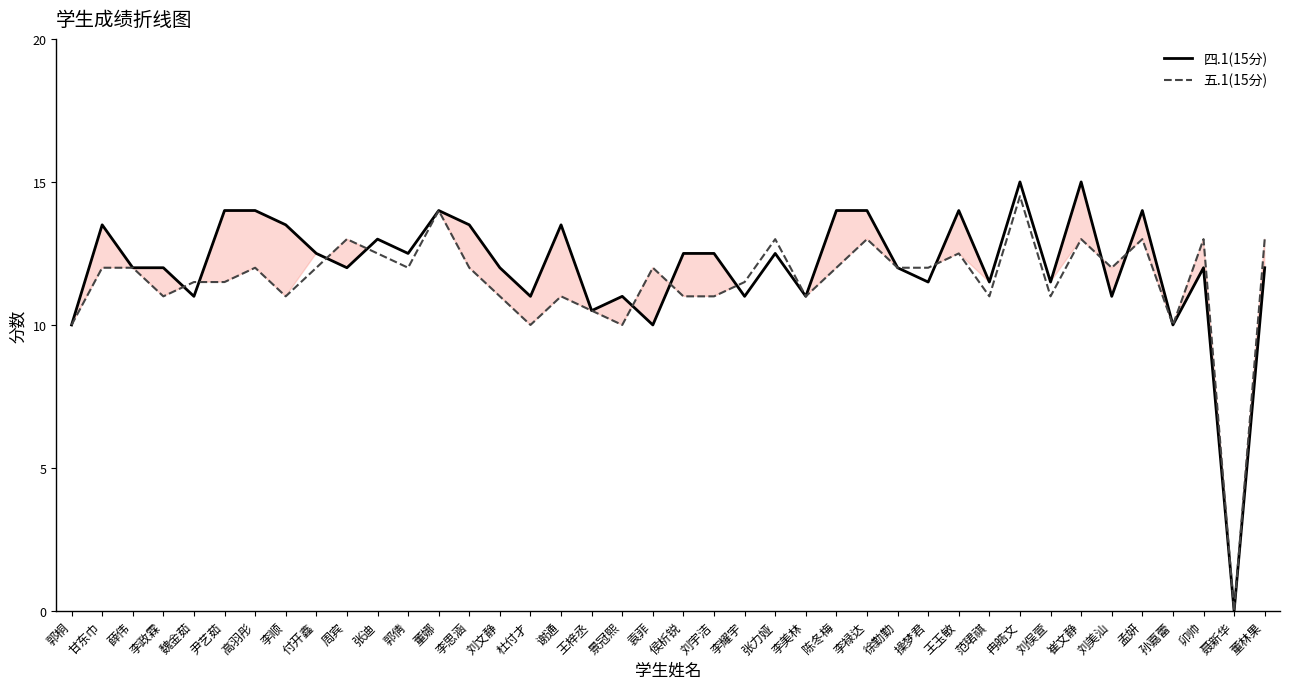

Where does the 四.1(15分) series first go above 12?

甘东巾